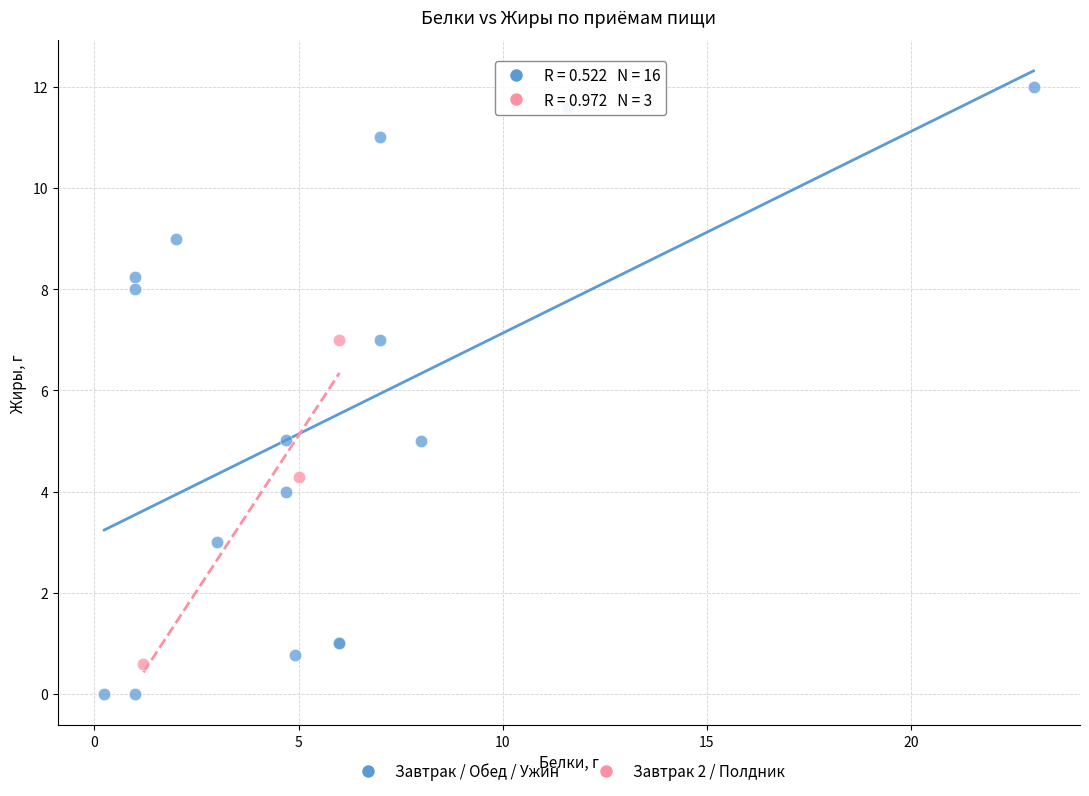

Which series has the widest spread of Y values?

Завтрак / Обед / Ужин